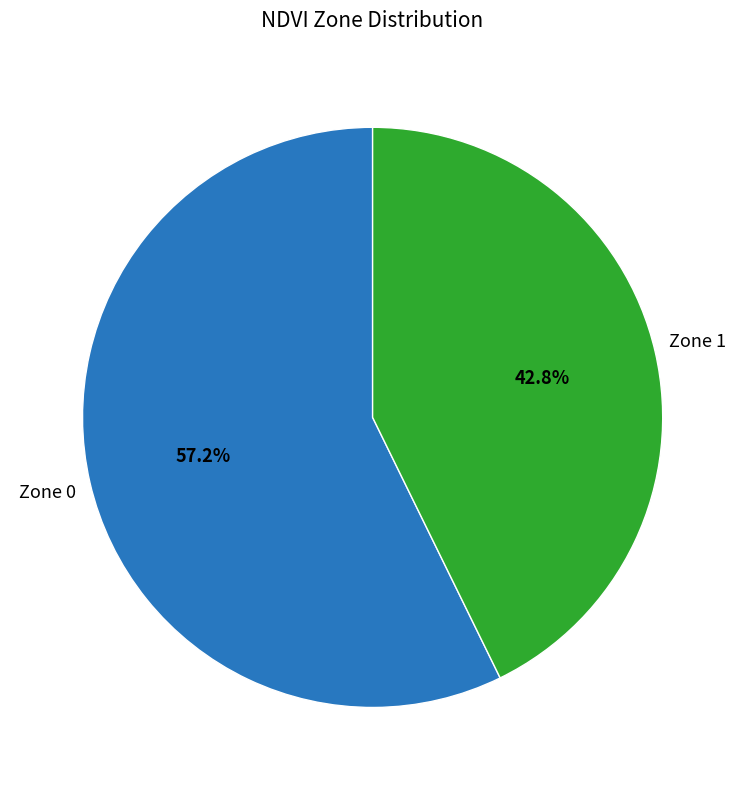

Does any single category account for the majority?

Yes